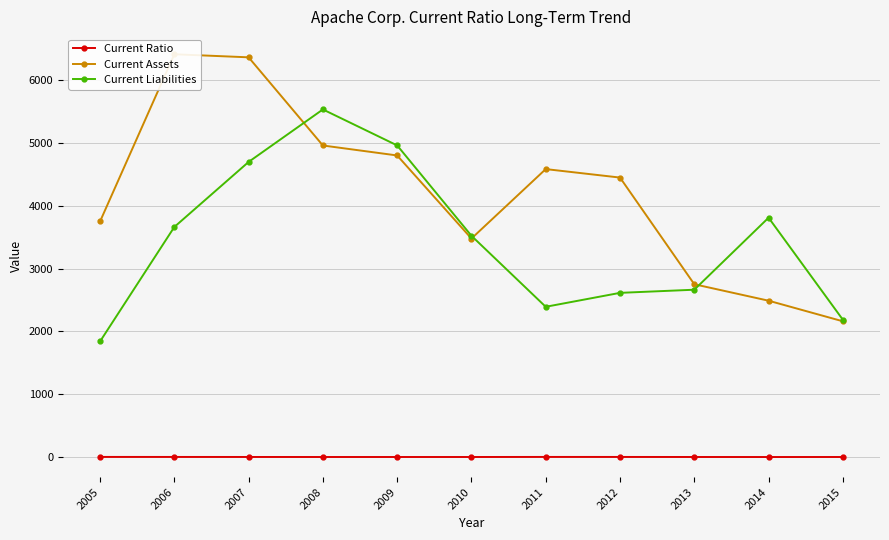

Which category has the highest value across all series?

2006